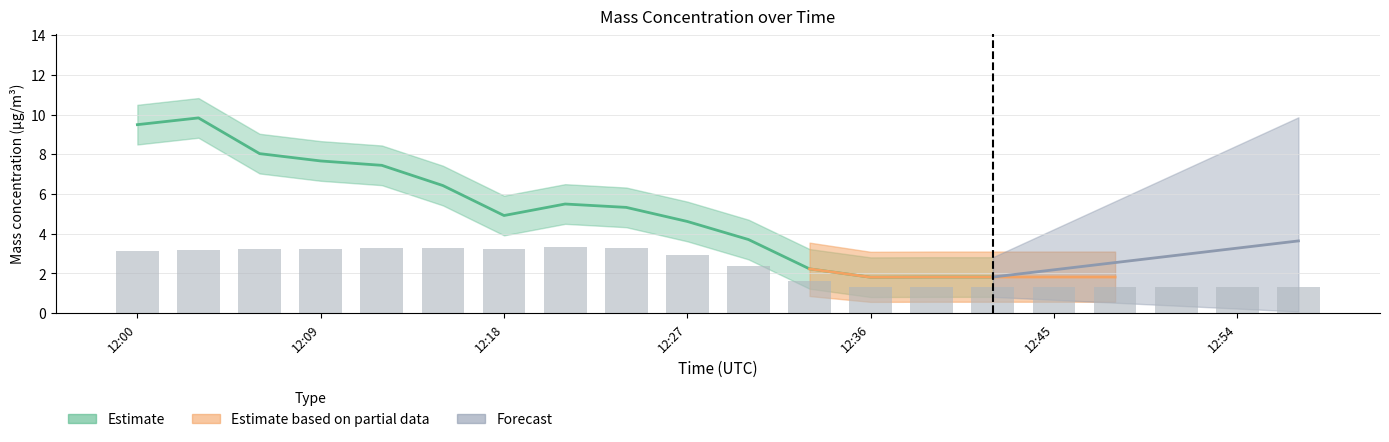

At how many categories does at least one series exceed 6?

6